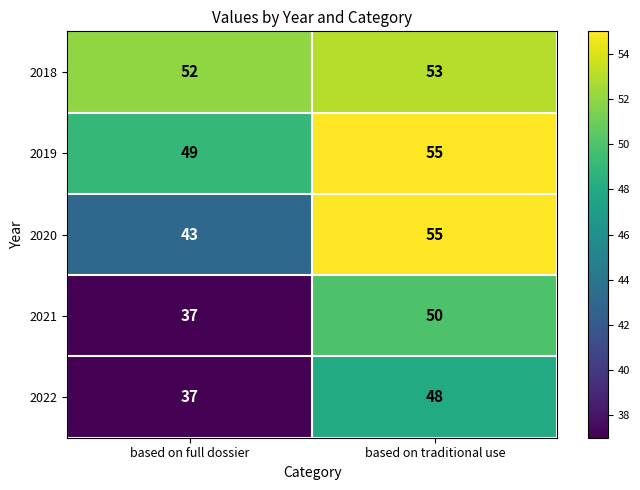

What is the difference between the highest and lowest values at based on traditional use?

7